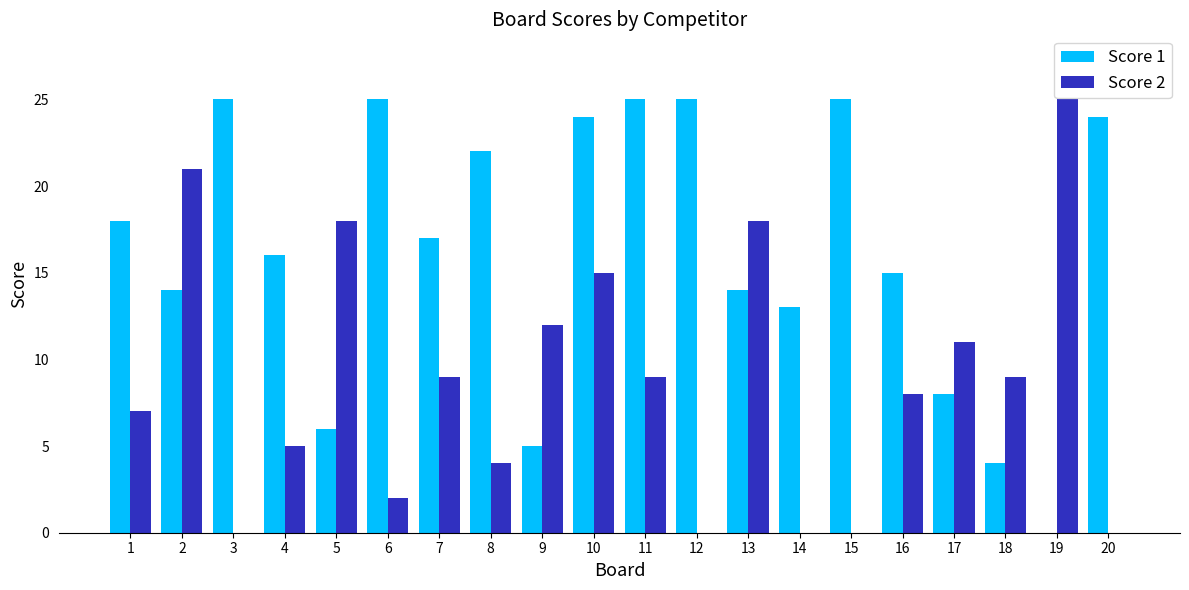

What is the average value of the Score 1 series?

16